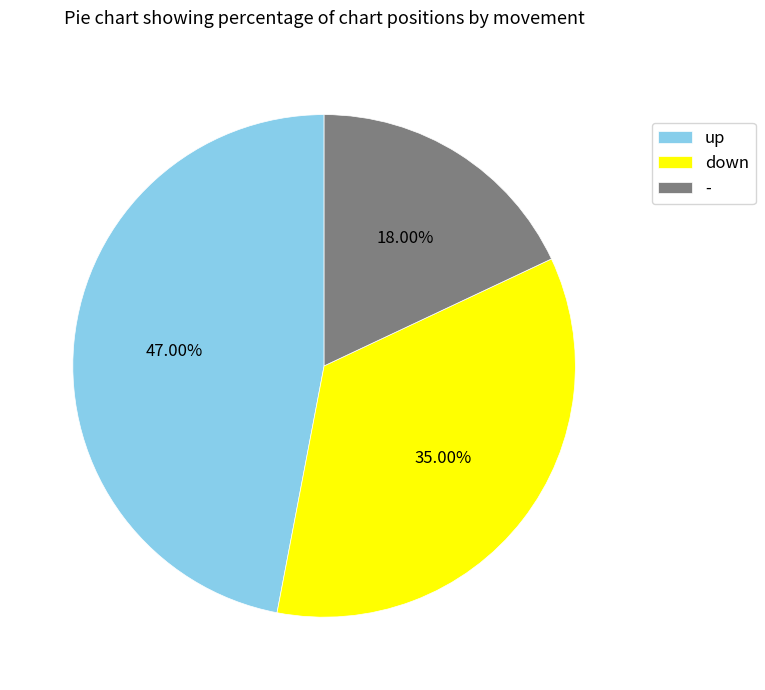

To the nearest percent, what is the difference between the up and - slice percentages?

29%